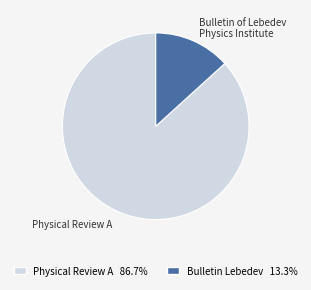

Count the number of slices in the pie.

2